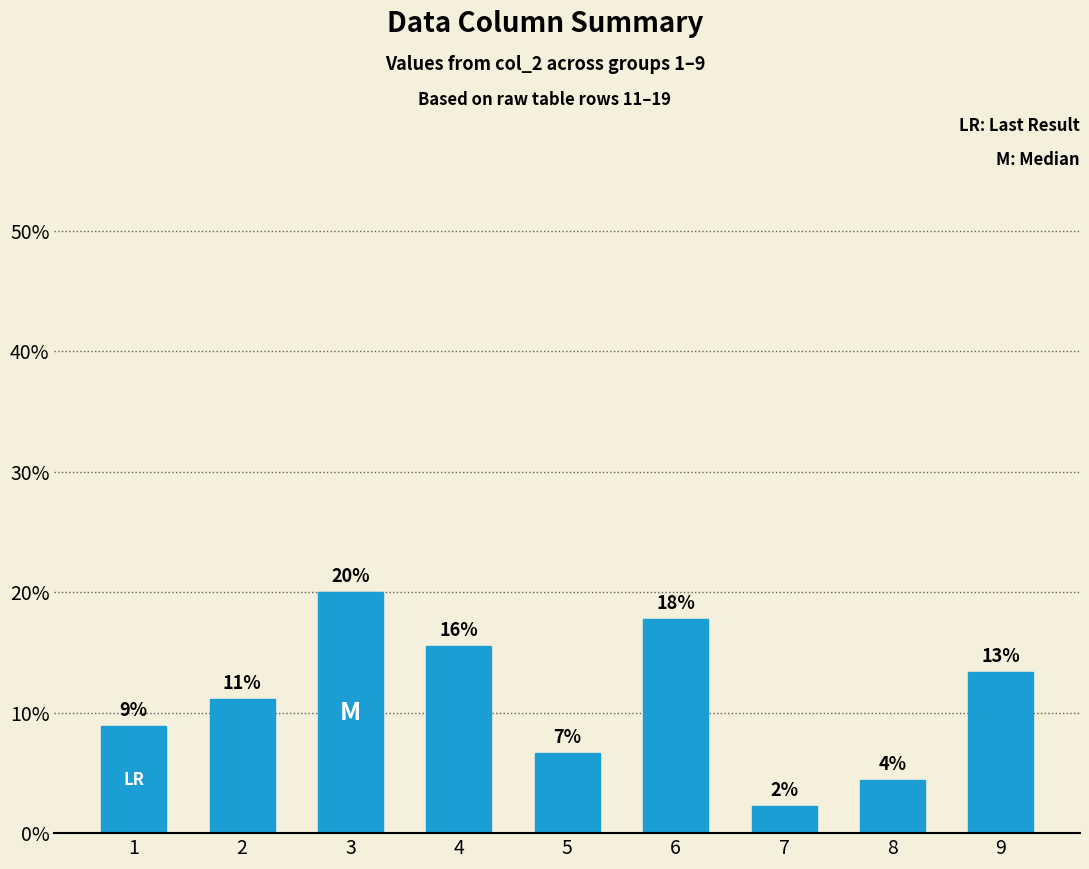

Which has a higher value, 5 or 2?

2